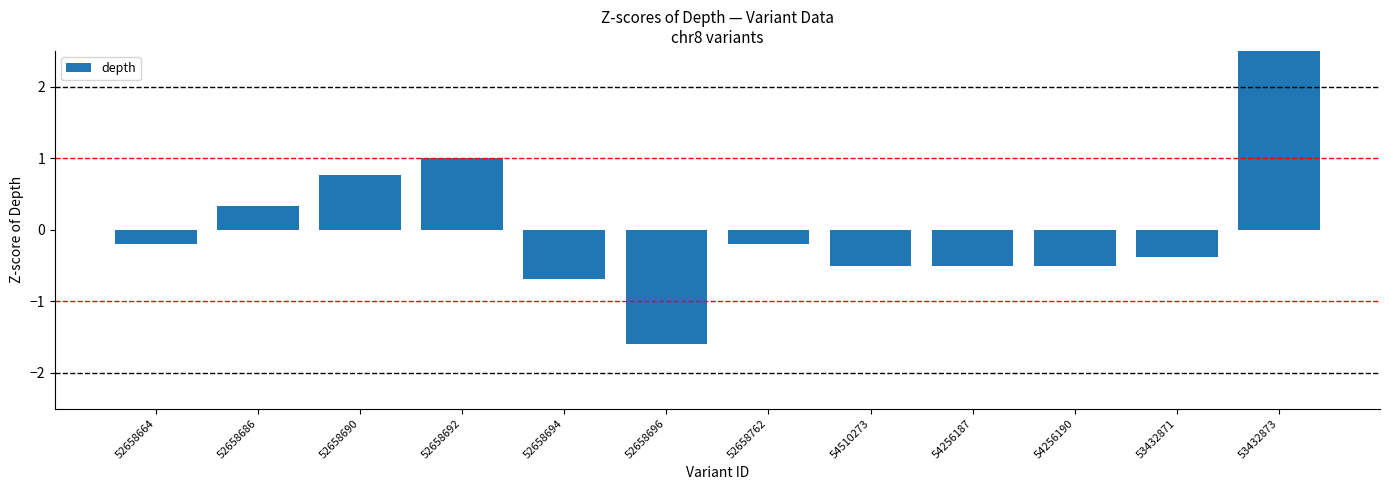

How many bars are there in total?

12